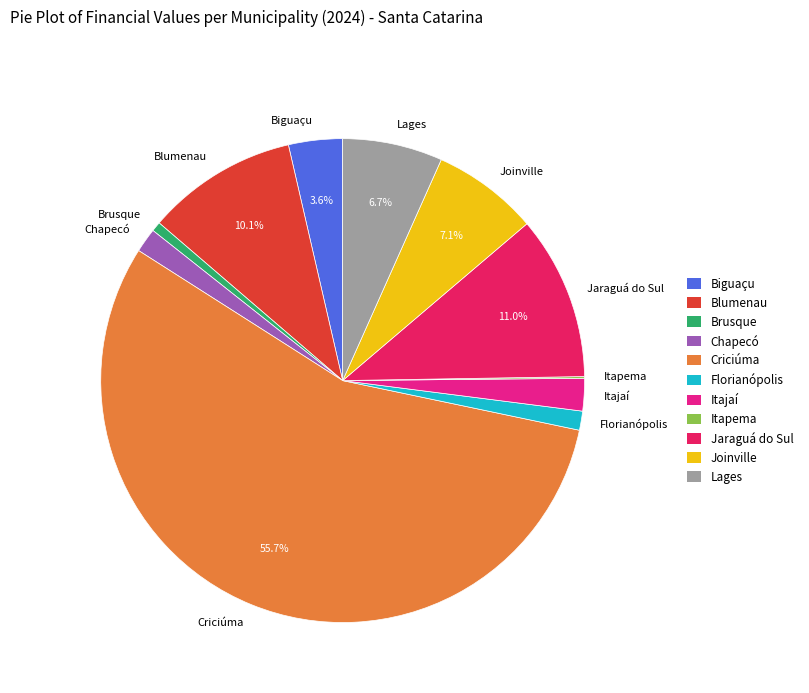

Between Florianópolis and Itajaí, which is larger?

Itajaí